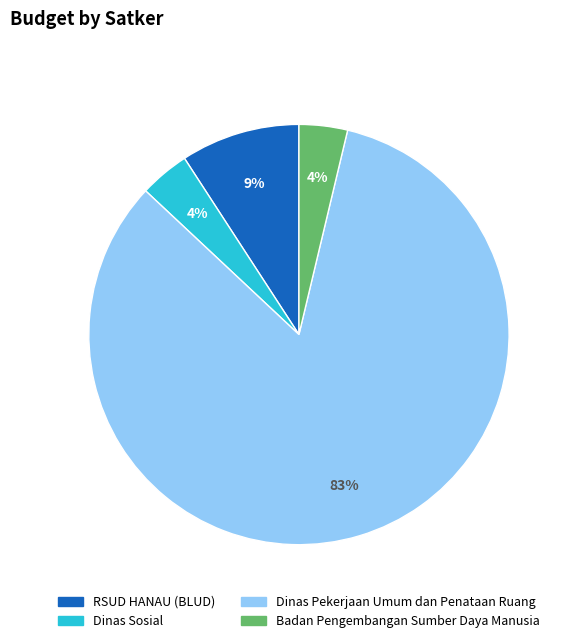

True or false: Badan Pengembangan Sumber Daya Manusia accounts for 4% of the total.

True